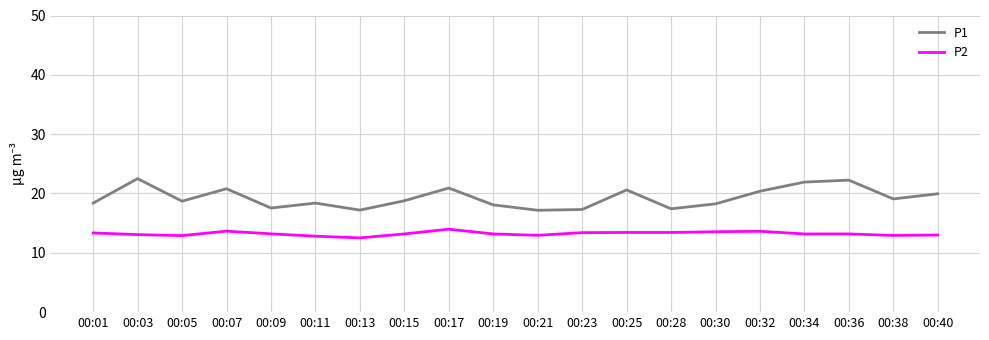

True or false: P1 and P2 cross at least once.

False